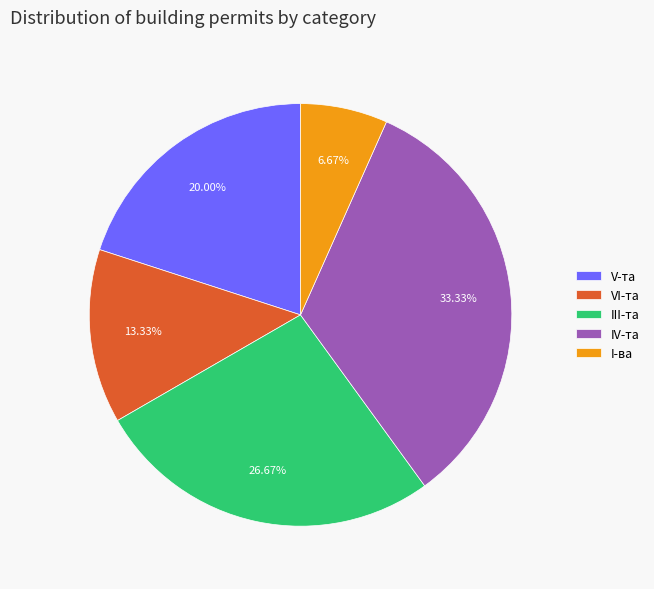

Is it true that VI-та is 13% of the pie?

True